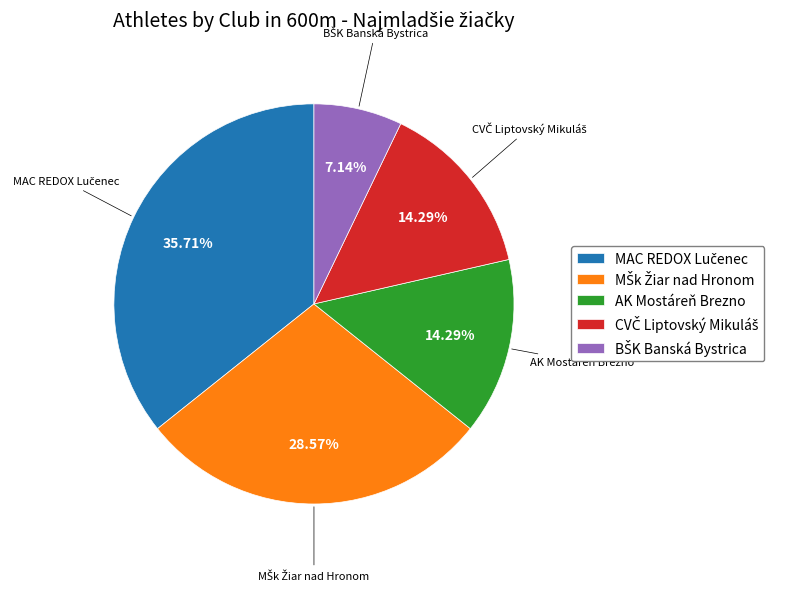

To the nearest percent, what portion does AK Mostáreň Brezno represent?

14%